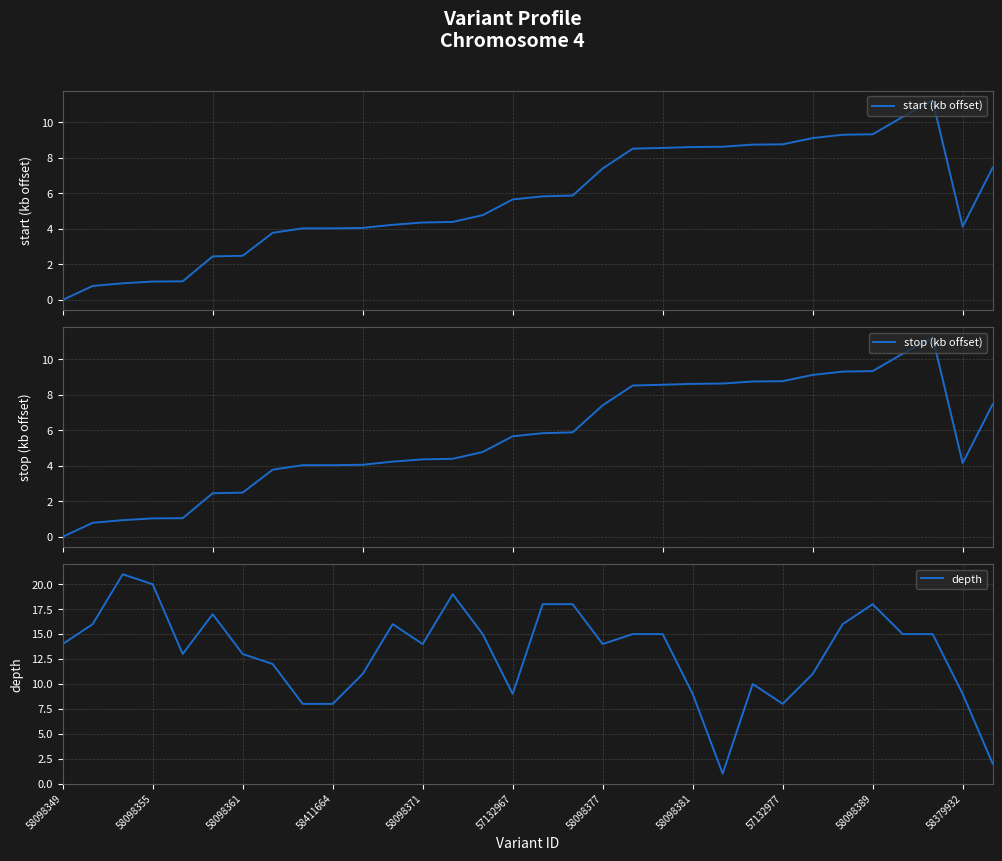

The depth series shows 14 at 58098371. True or false?

True